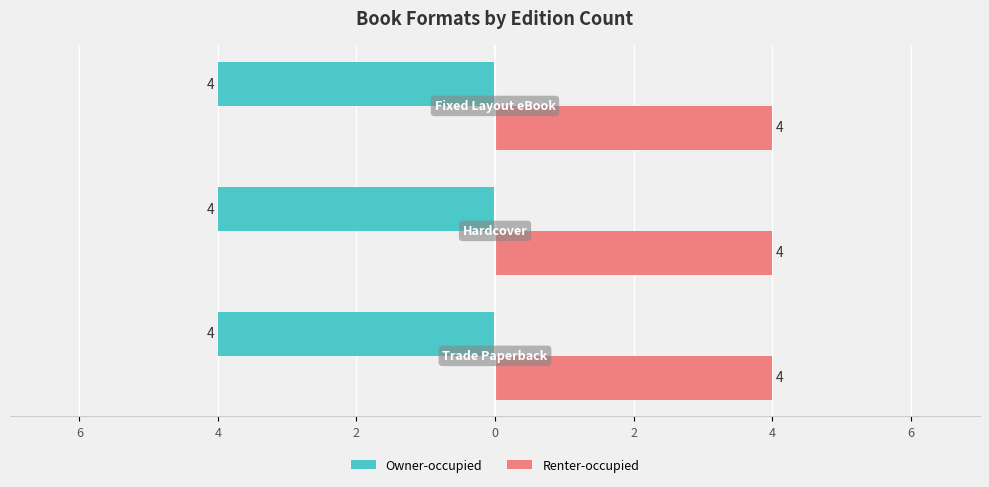

What are all the series names shown in the legend?

Owner-occupied, Renter-occupied